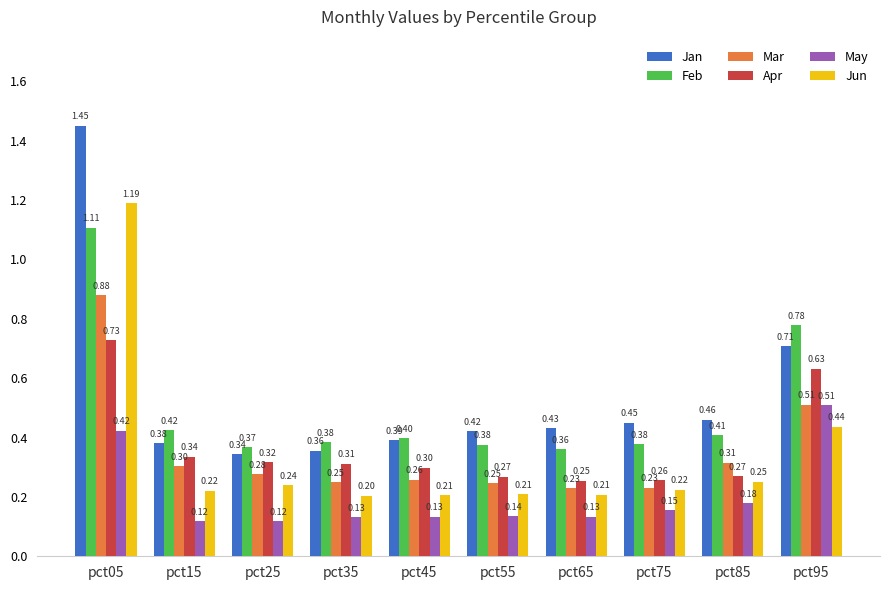

Are the bars horizontal?

No